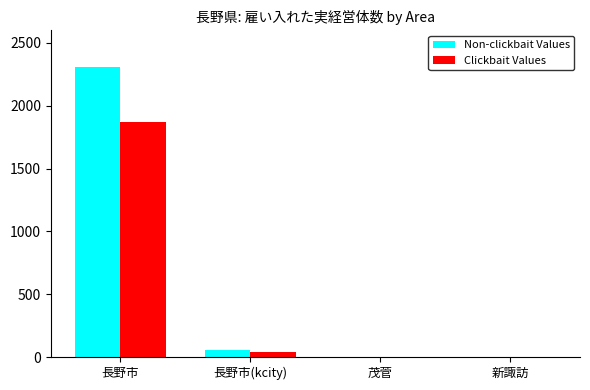

What is the maximum value shown in the chart?

2309